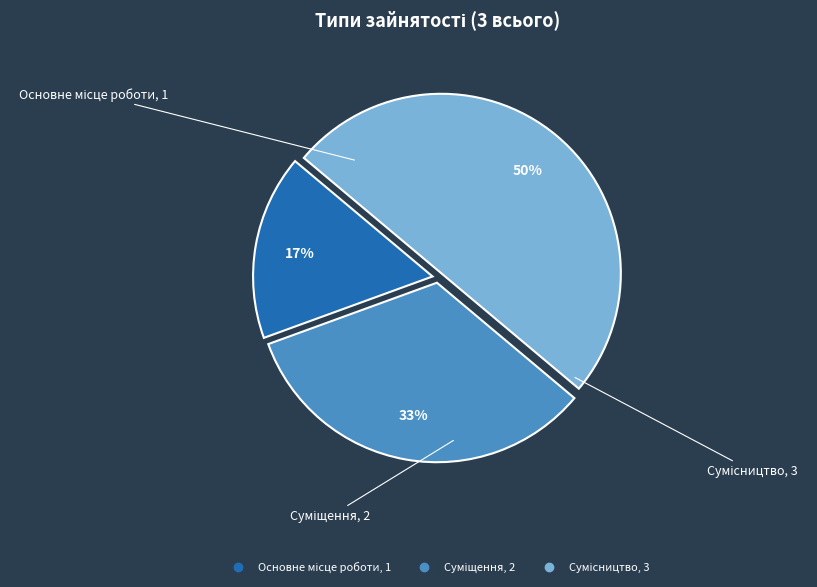

To the nearest percent, what is the difference between the largest and smallest slice percentages?

33%